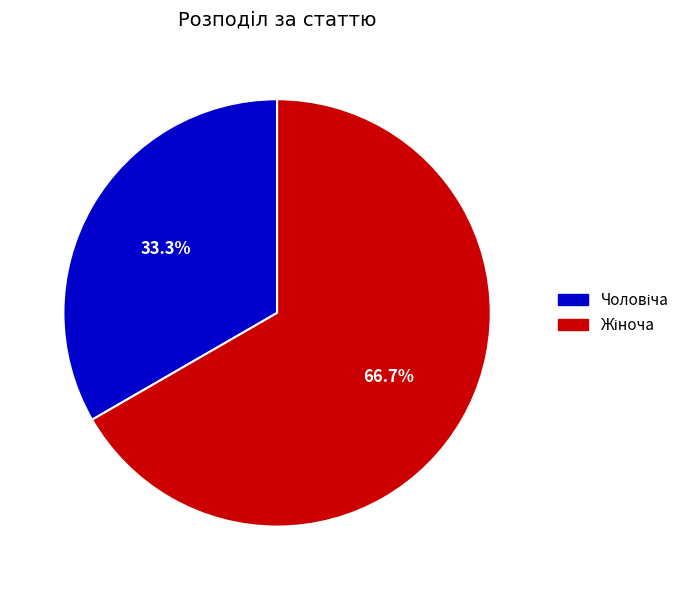

Is there any slice that represents more than half of the pie?

Yes